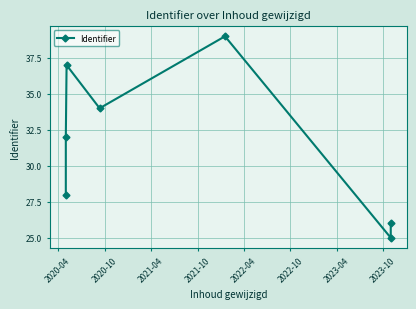

Which has a higher value, 2020-10 or 2020-04?

2020-10